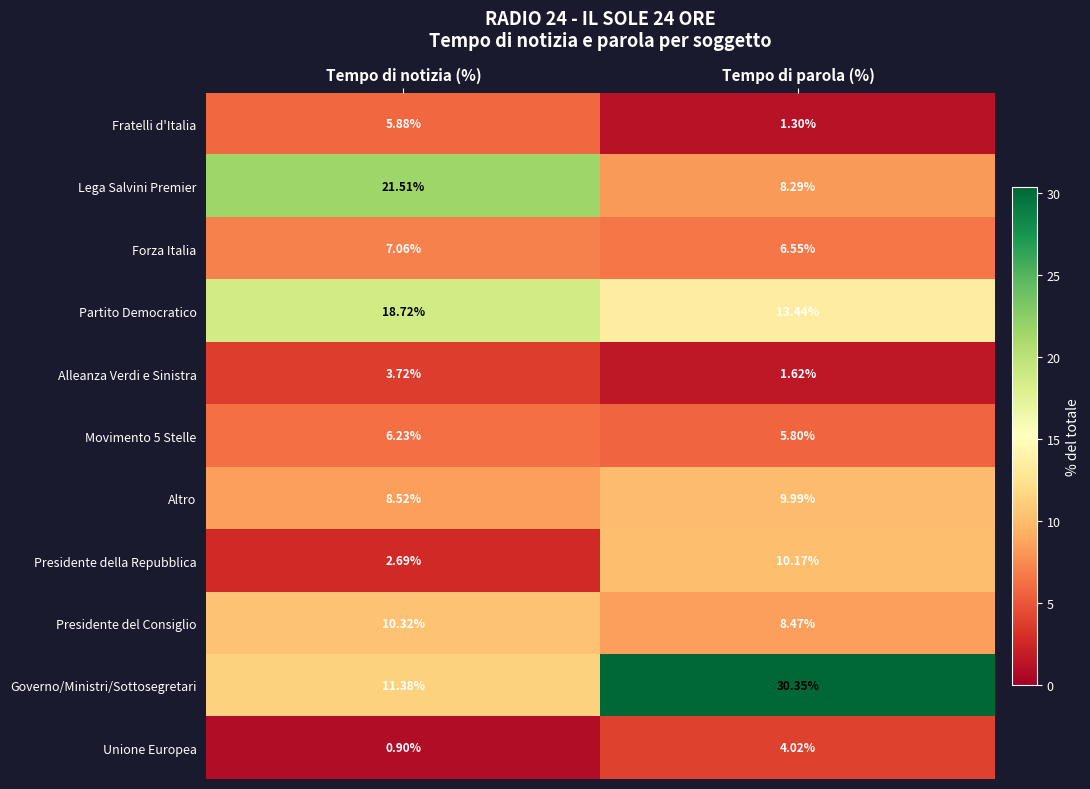

At which label is Lega Salvini Premier closest to 14?

Tempo di parola (%)